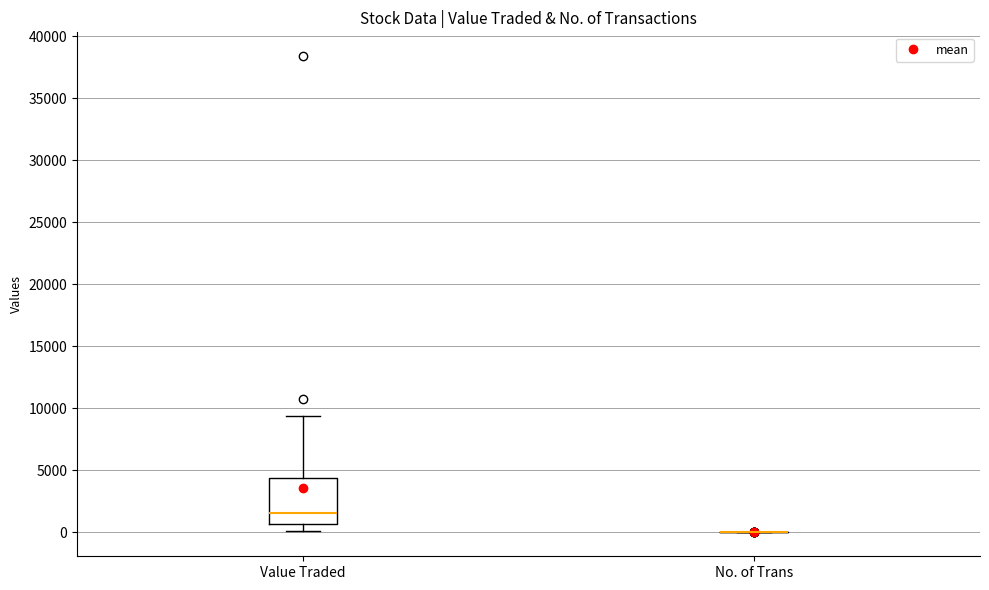

Which box is the tallest, from its lower edge to its upper edge?

Value Traded